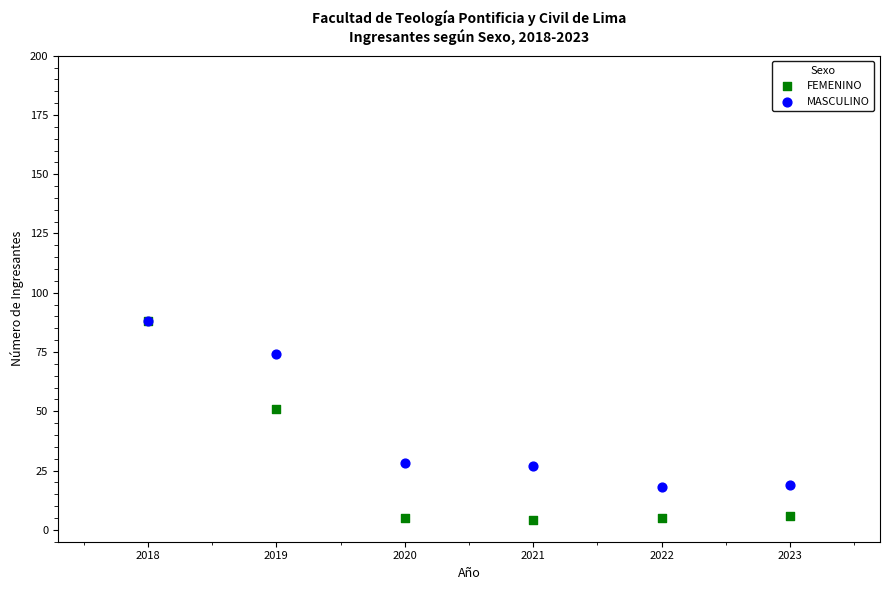

Across all series, what Y value is closest to 46?

51